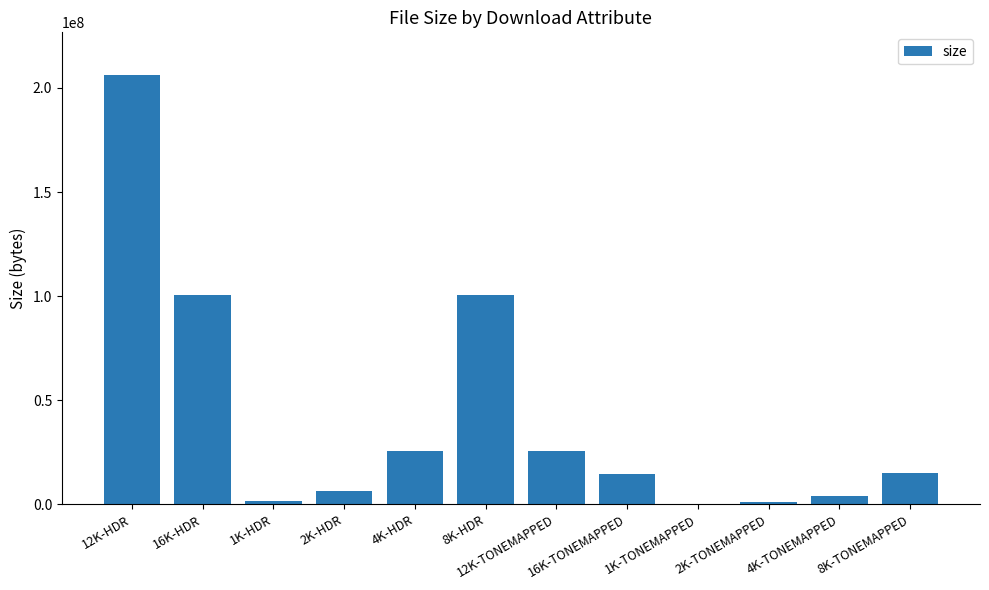

How many categories are shown in the chart?

12